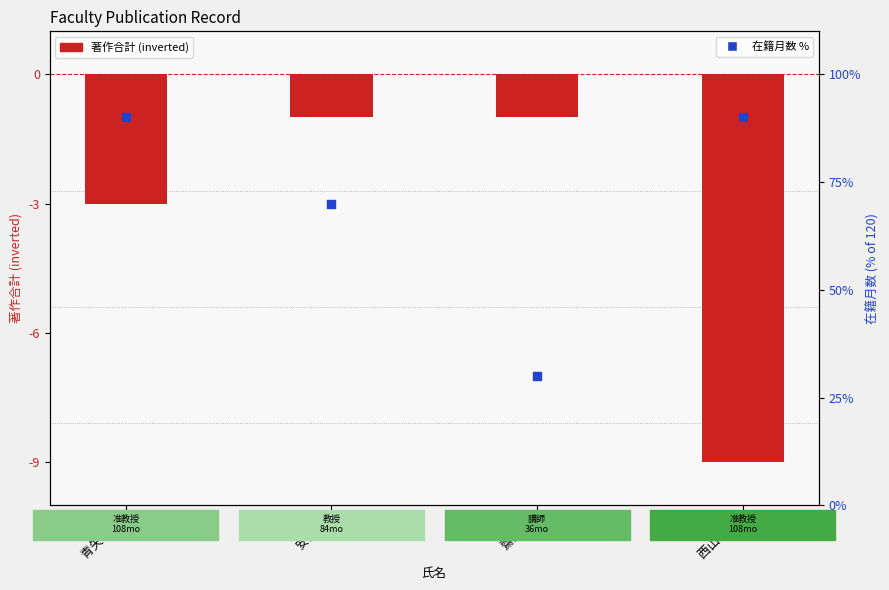

Which series reaches the minimum Y coordinate?

著作合計 (negative)